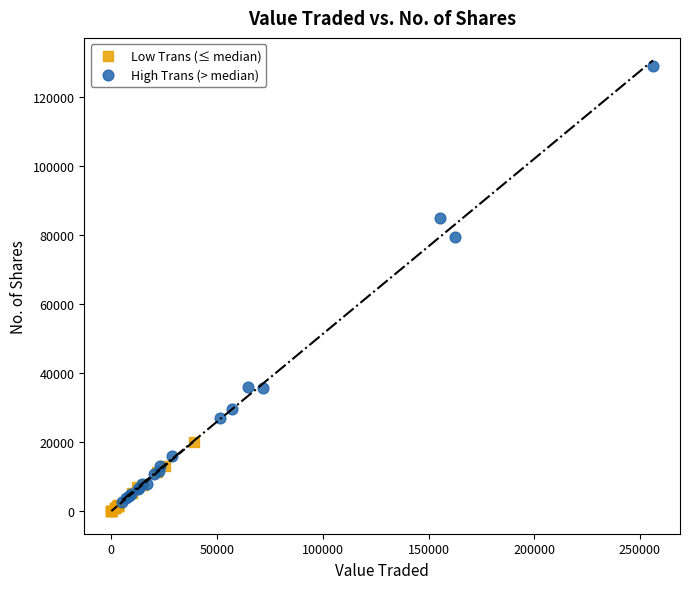

Which series has the widest spread of Y values?

High Trans (> median)